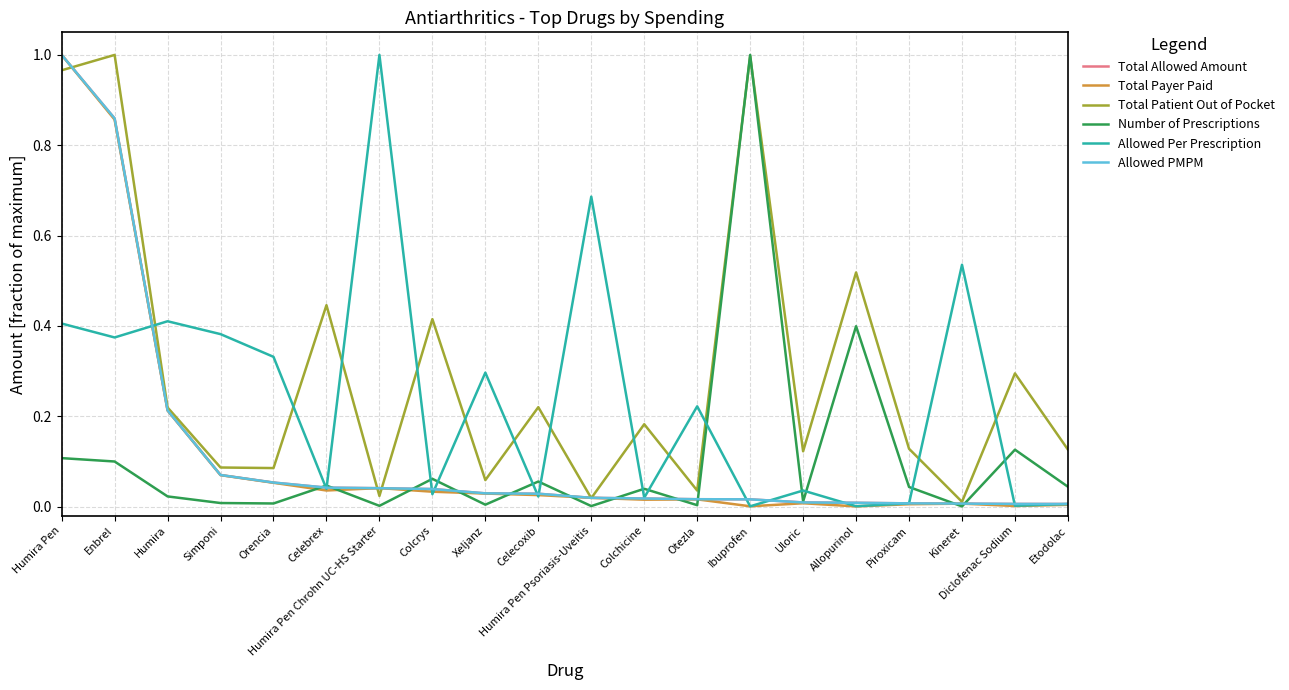

At which category is the sum across all series the highest?

Humira Pen